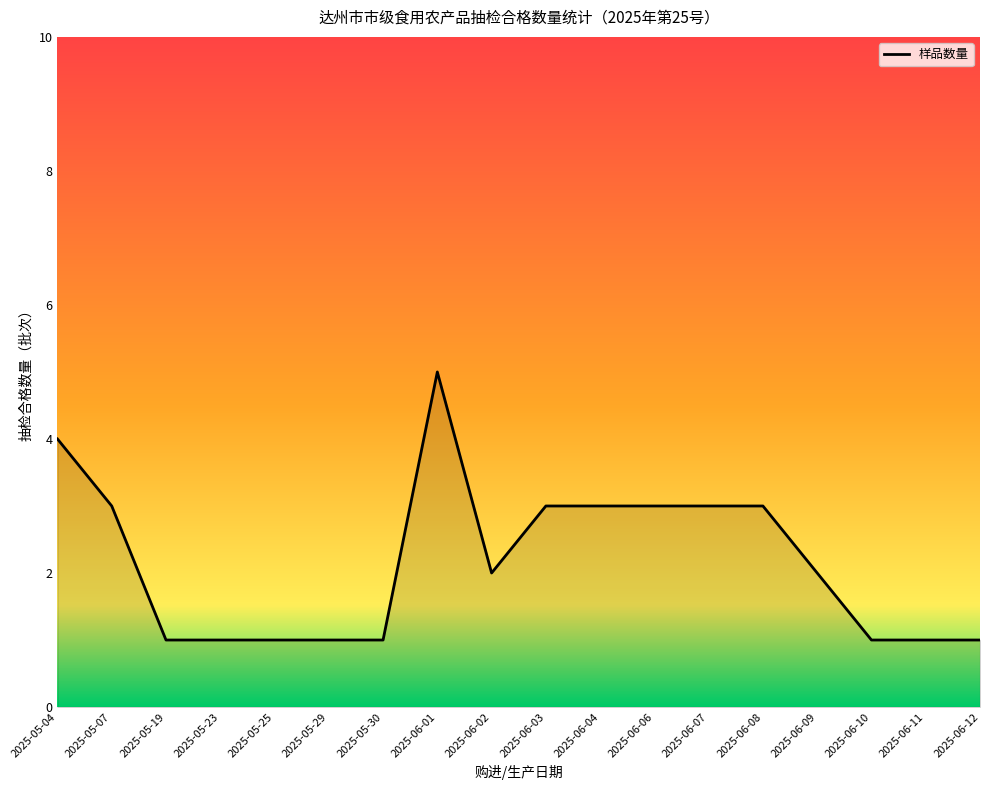

At which label does the data first exceed 2?

2025-05-04